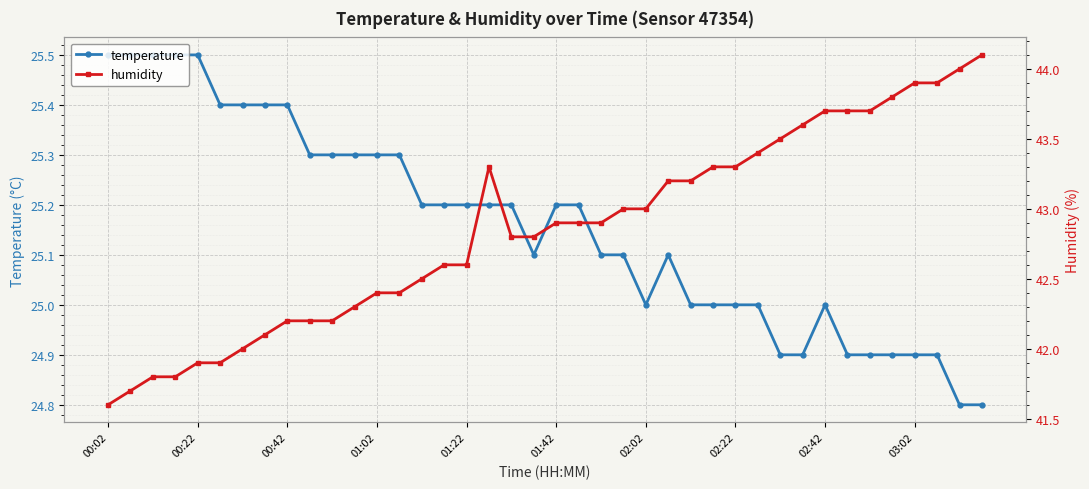

What is the greatest value displayed?

44.1